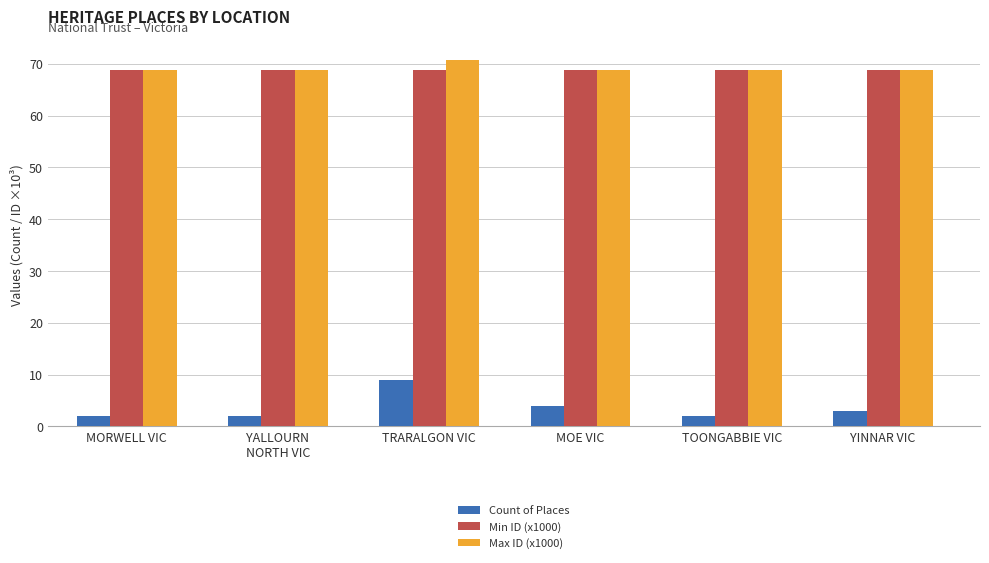

What is the difference between the highest and lowest values at YALLOURN
NORTH VIC?

66.8